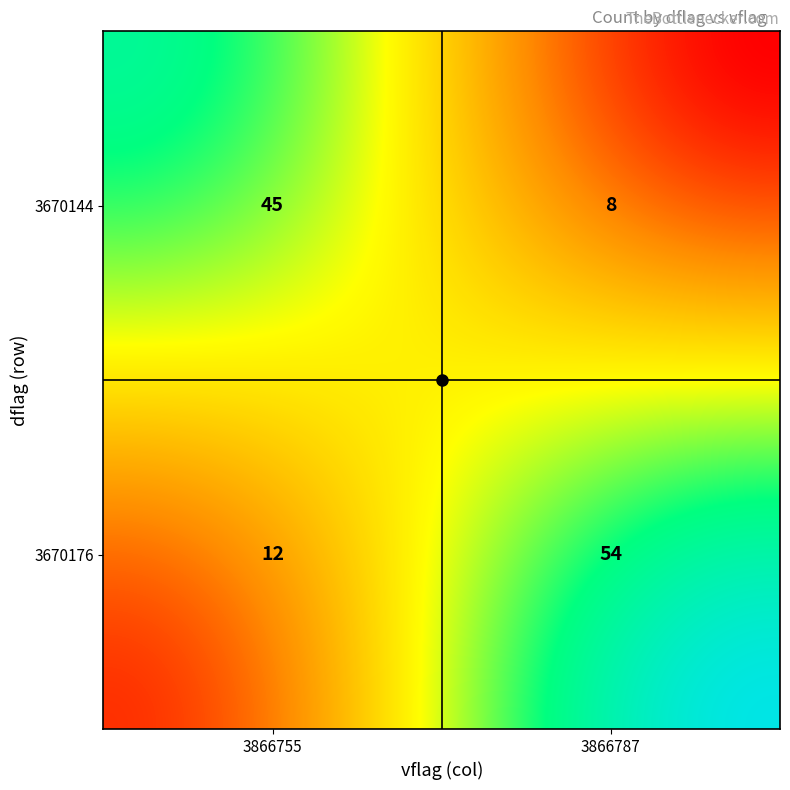

What is the sum of the values at 3670176_3866755 and 3670176_3866787?

66